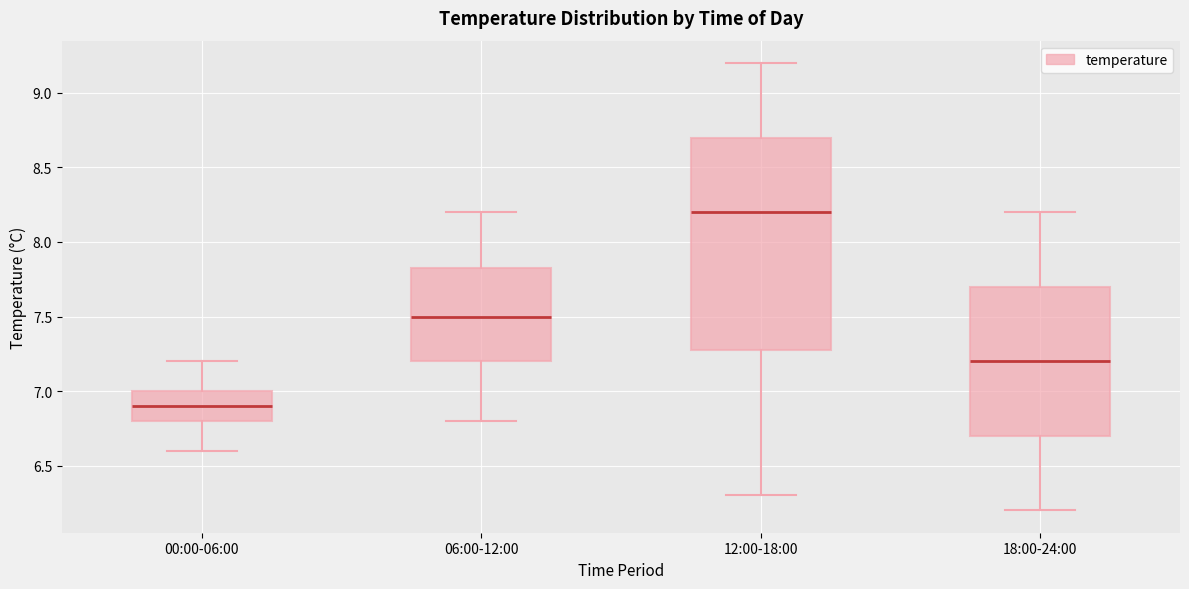

Comparing the boxes themselves (not the whiskers), which one is the tallest?

12:00-18:00